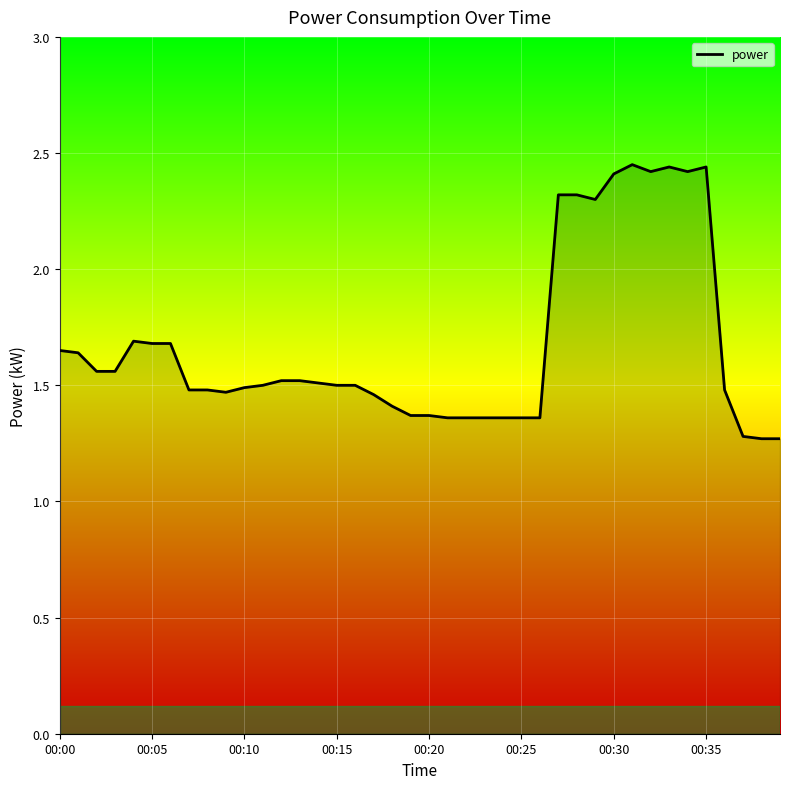

What is the value of the 11th point from the left?

1.5